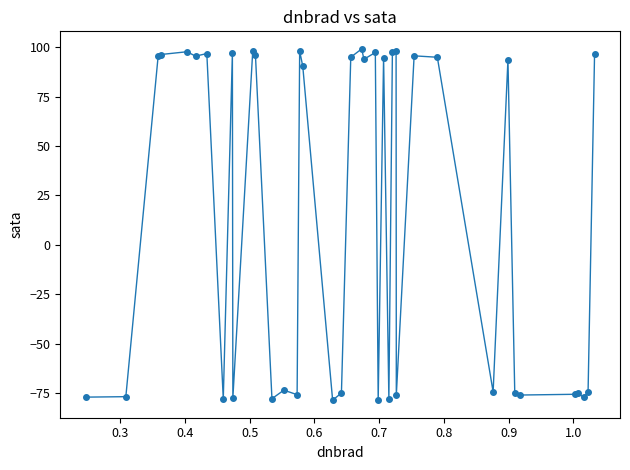

What is the greatest value displayed?

99.1